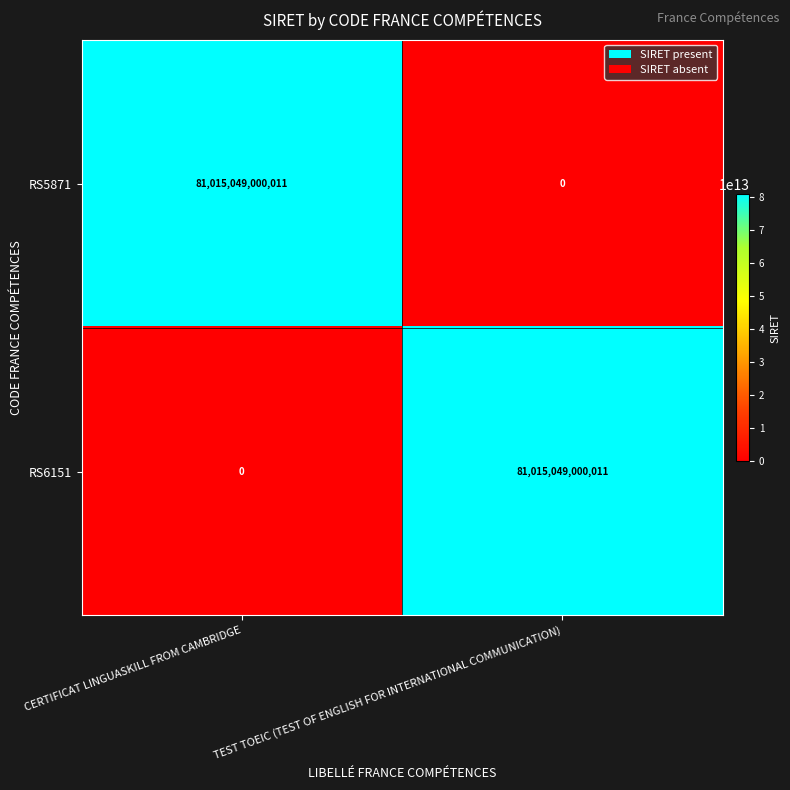

Rank the series at TEST TOEIC (TEST OF ENGLISH FOR INTERNATIONAL COMMUNICATION) from highest to lowest value.

RS6151, RS5871